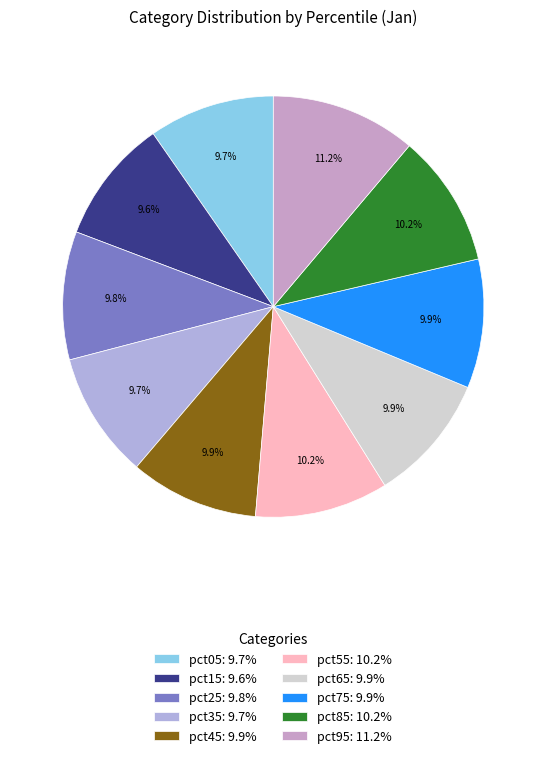

Rank the categories by value from highest to lowest.

pct95, pct55, pct85, pct75, pct45, pct65, pct25, pct35, pct05, pct15